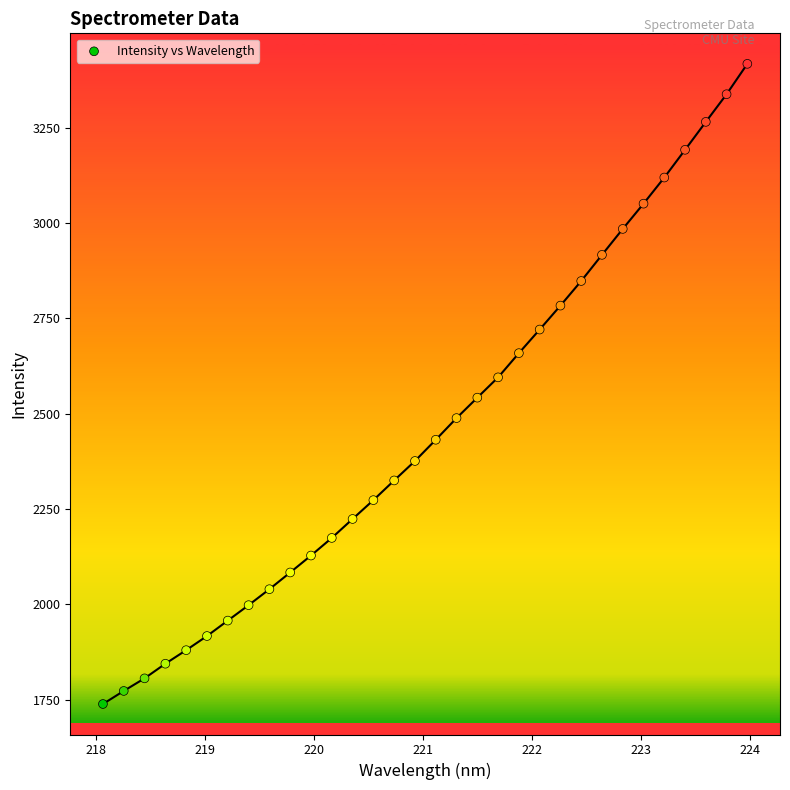

What is the range of X values (max minus min)?

5.9